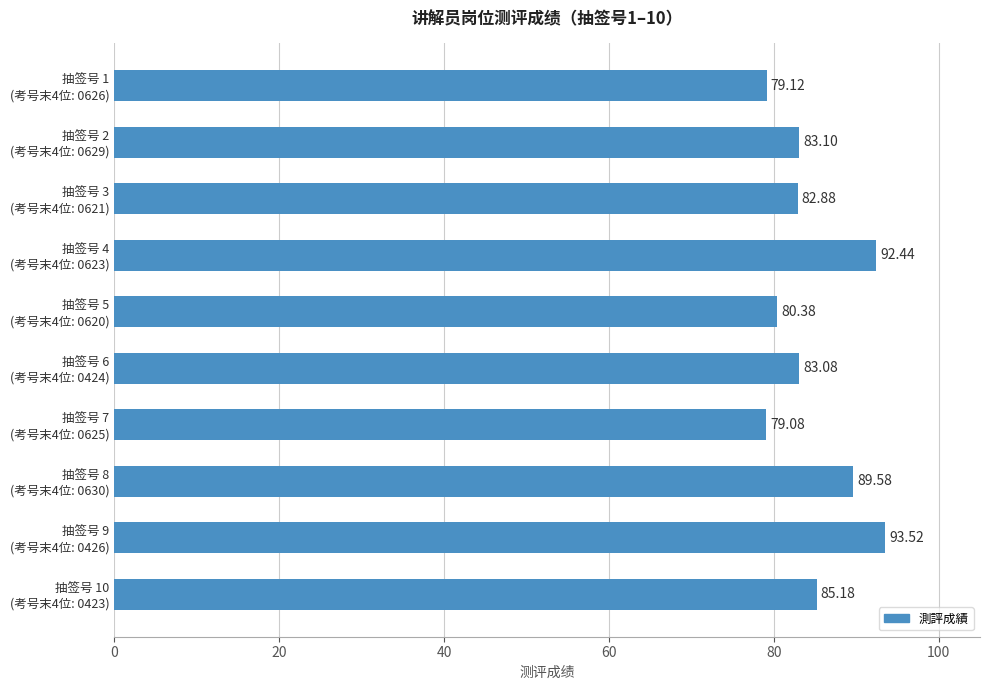

What is the difference between the second highest and second lowest values?

13.3